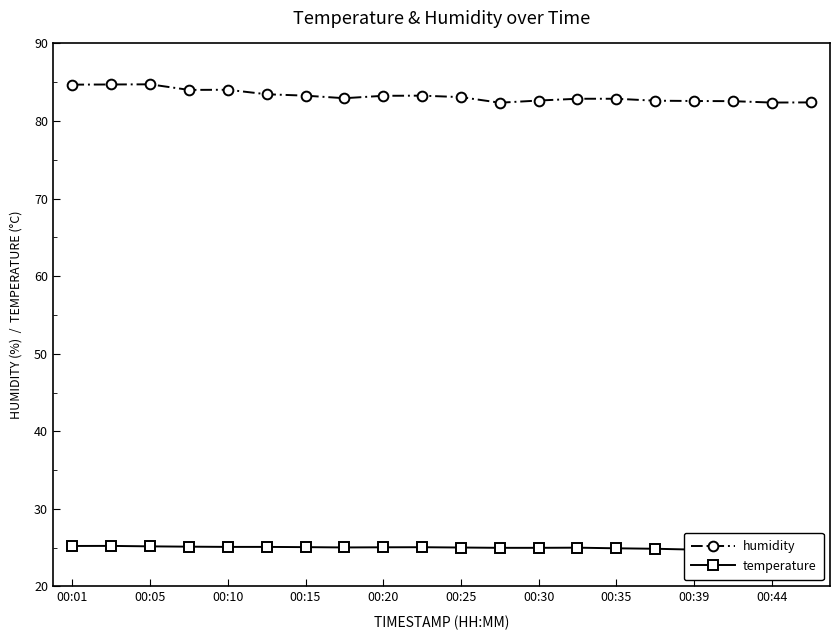

What are all the series names shown in the legend?

humidity, temperature